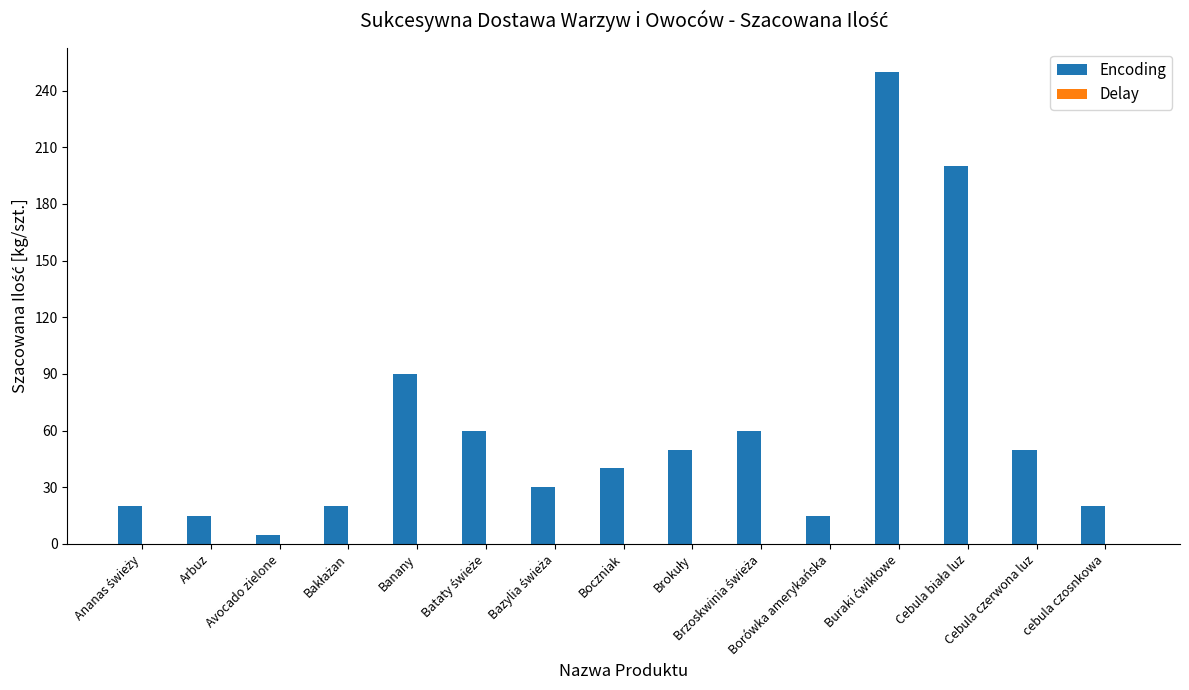

What is the maximum value shown in the chart?

250